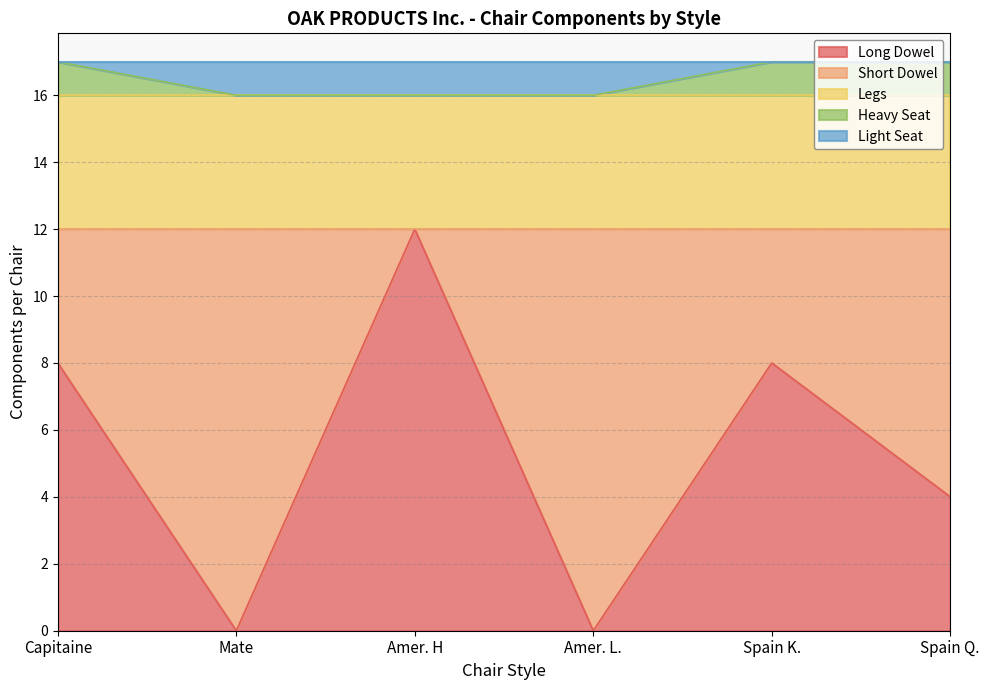

How many lines are shown in the chart?

5